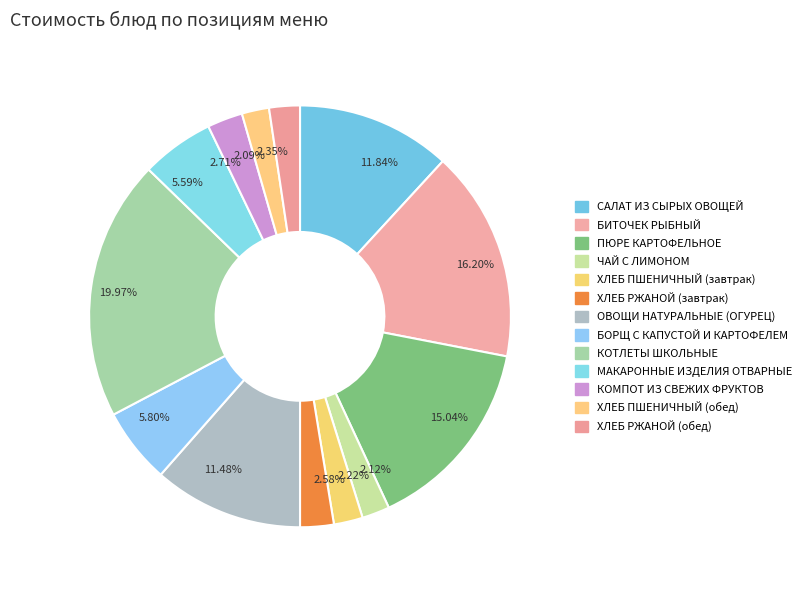

What is the ratio of the value at 2.35% to the value at 5.80%?

0.4